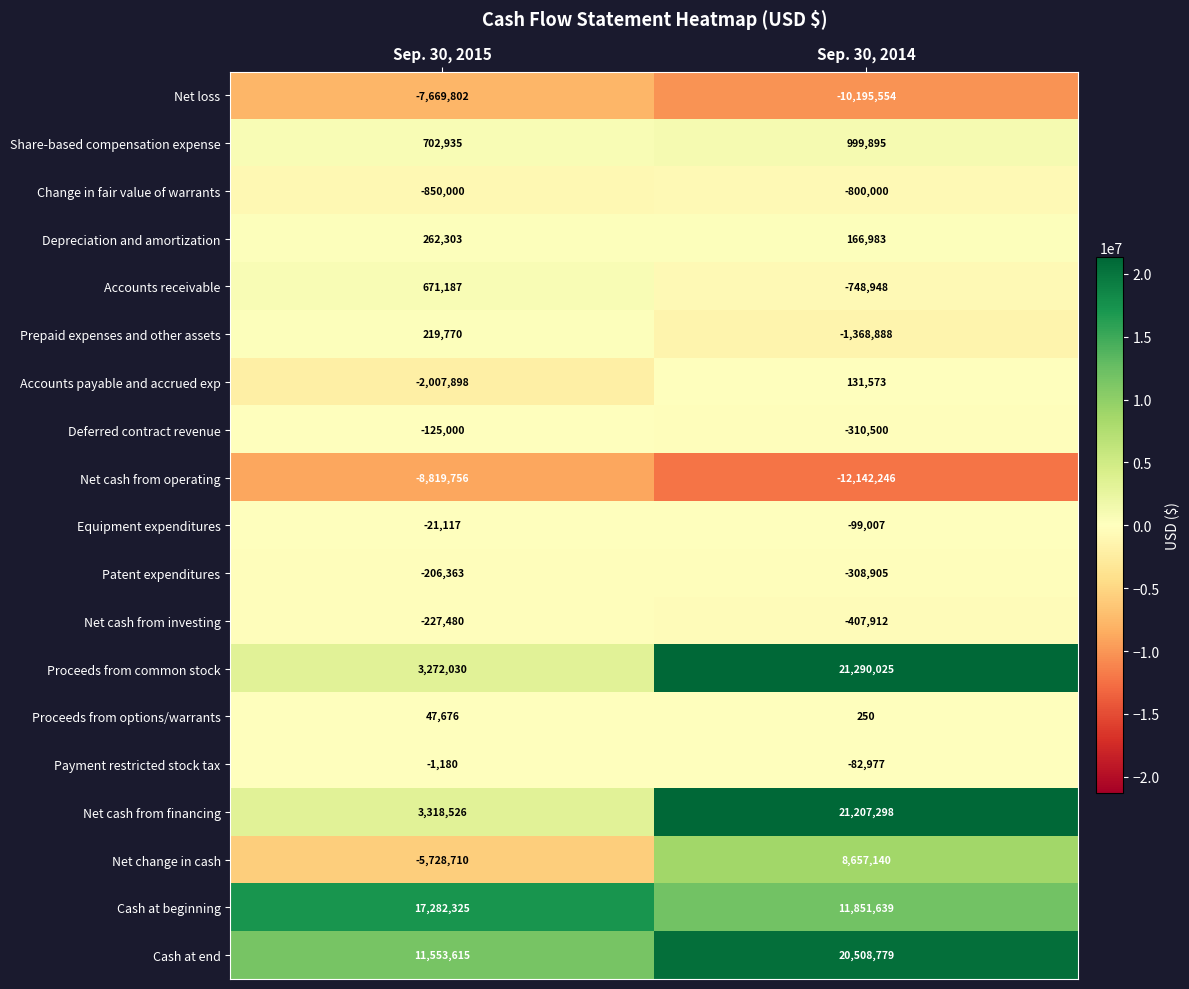

What is the difference between the Accounts receivable values at Sep. 30, 2014 and Sep. 30, 2015?

1420135